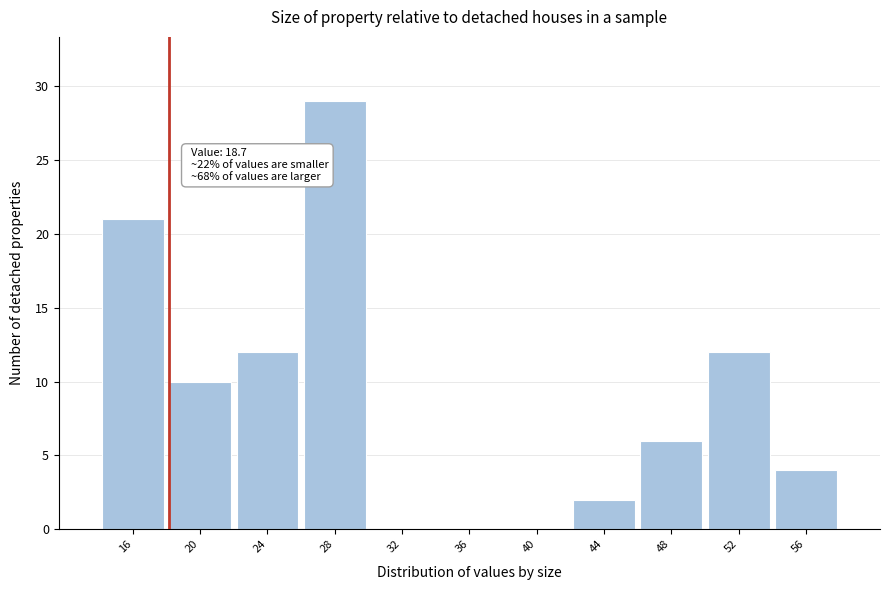

Reading left to right, list all the values displayed in this chart.

16=21	20=10	24=12	28=29	32=0	36=0	40=0	44=2	48=6	52=12	56=4